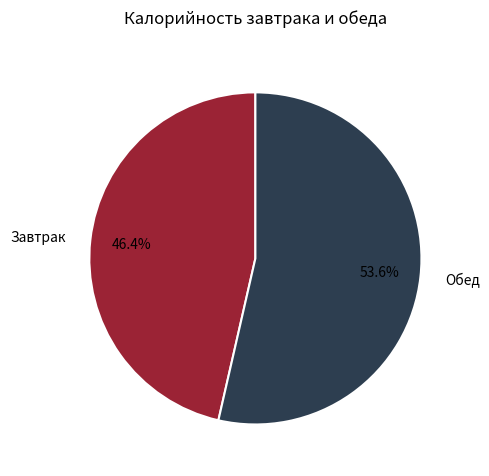

How many slices are in this pie chart?

2